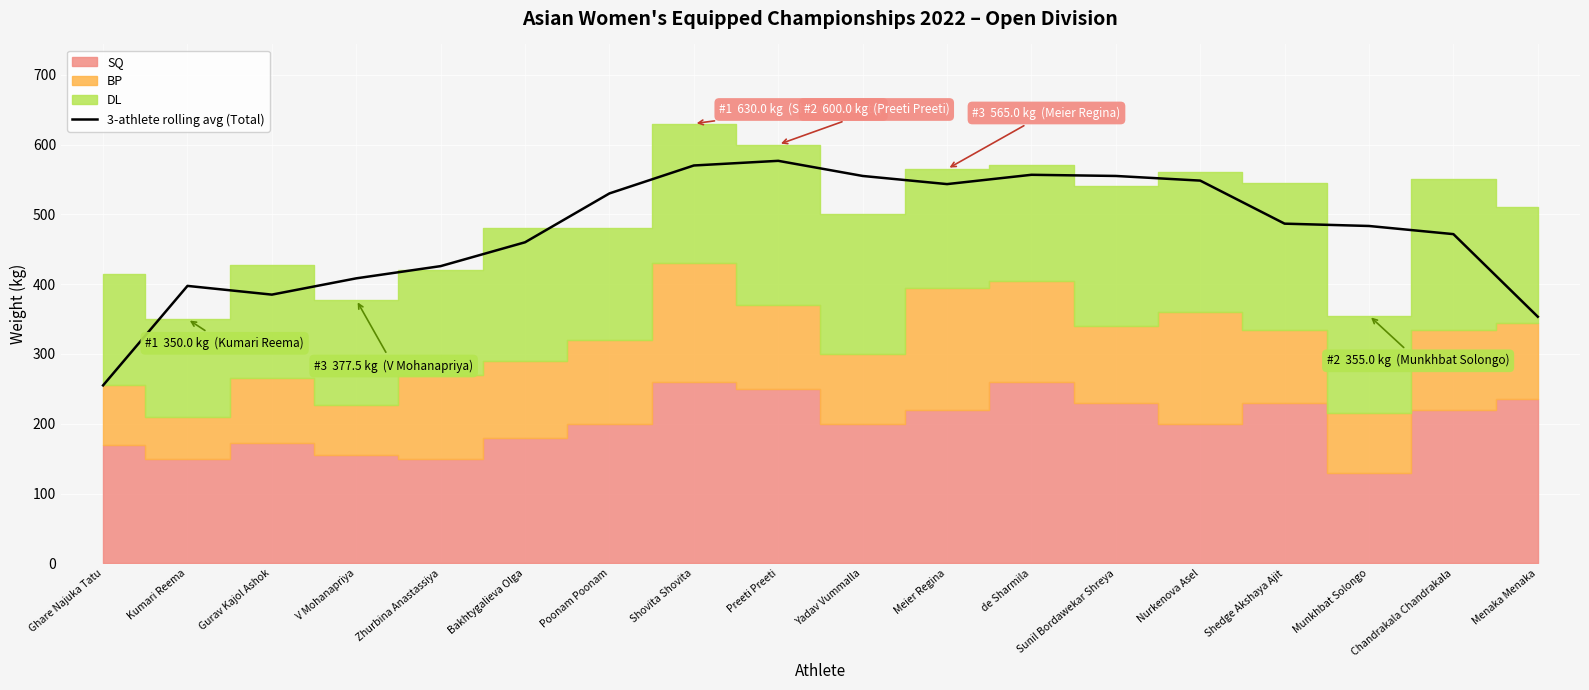

Is it true that 3-athlete rolling avg (Total) equals 186.0 at Bakhtygalieva Olga?

False